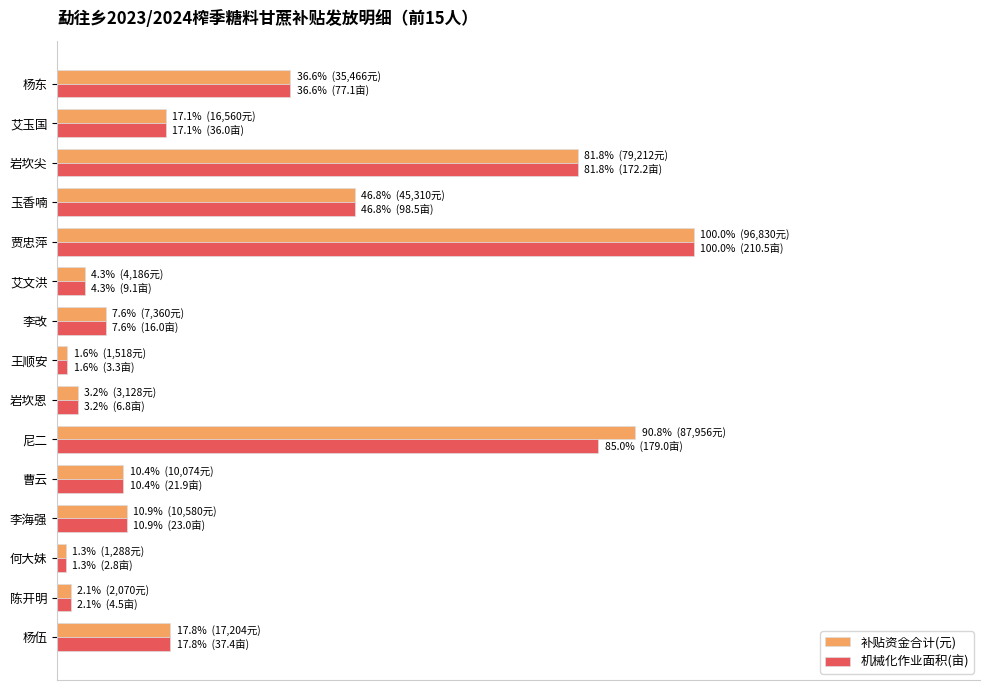

What is the maximum value shown in the chart?

100.0